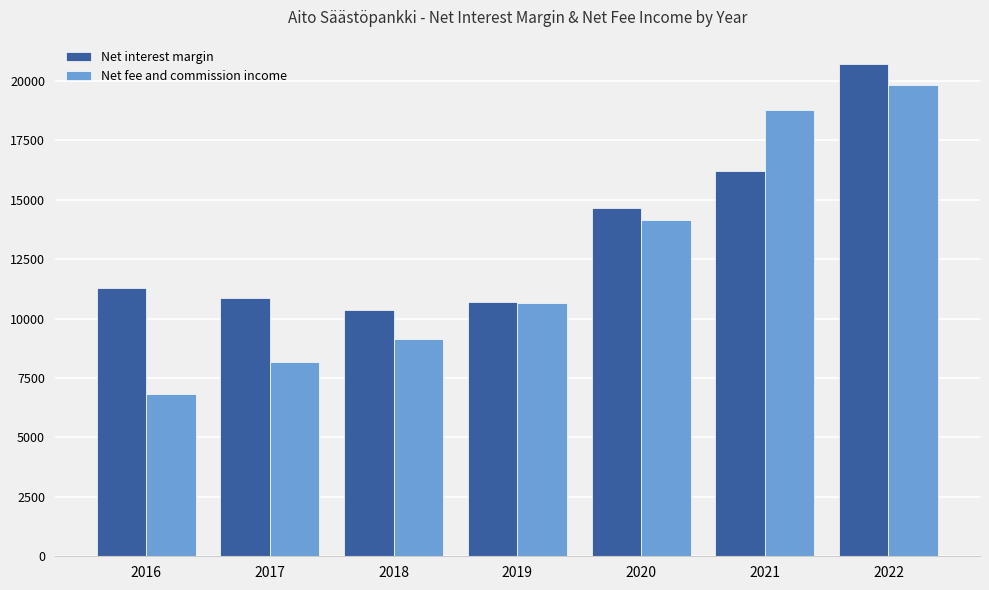

What is the lowest value of the Net fee and commission income series?

6849.1